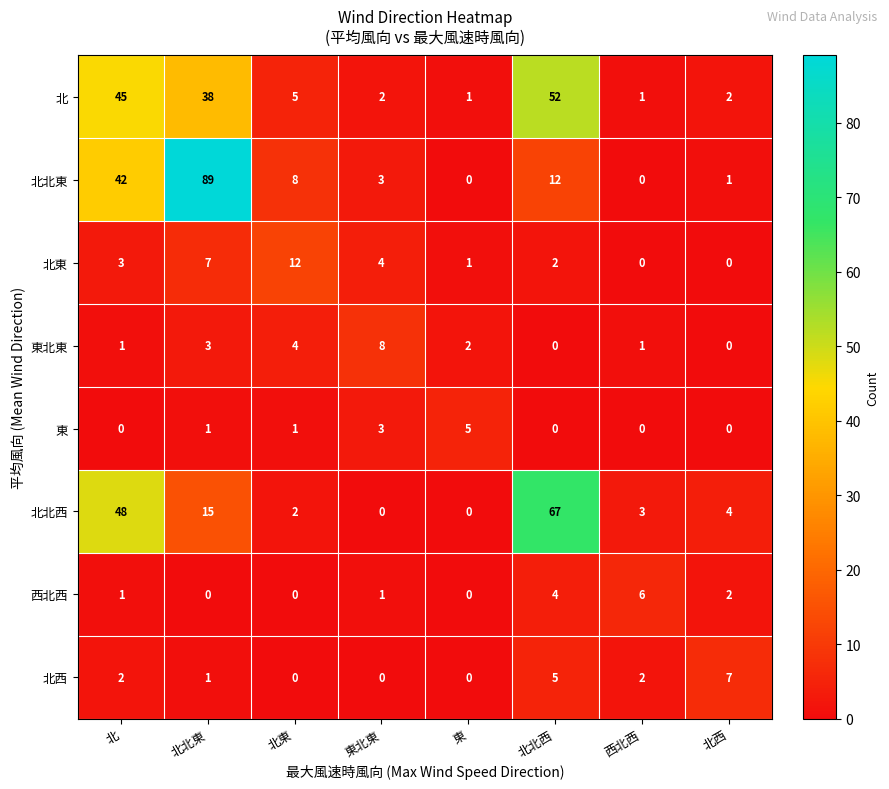

Count the 東北東 values in the range 1 to 4.

5